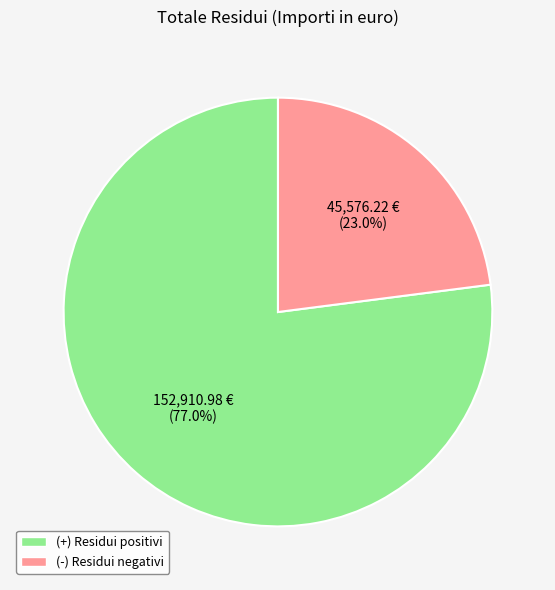

Does (-) account for over 50% of the chart?

No